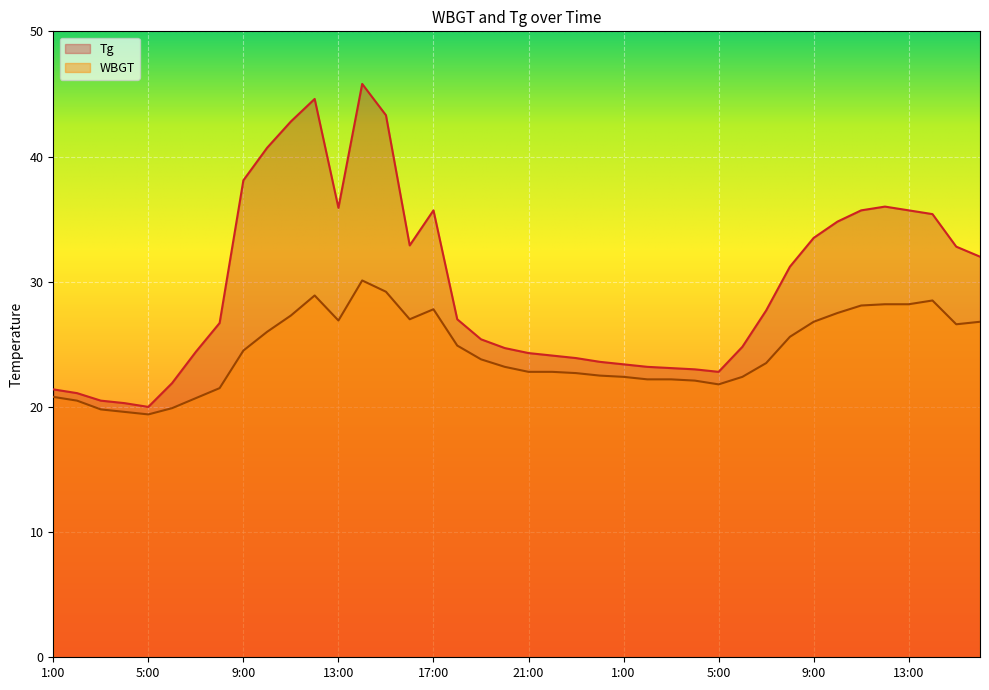

At 11:00, list the series in order from smallest to largest.

WBGT, Tg